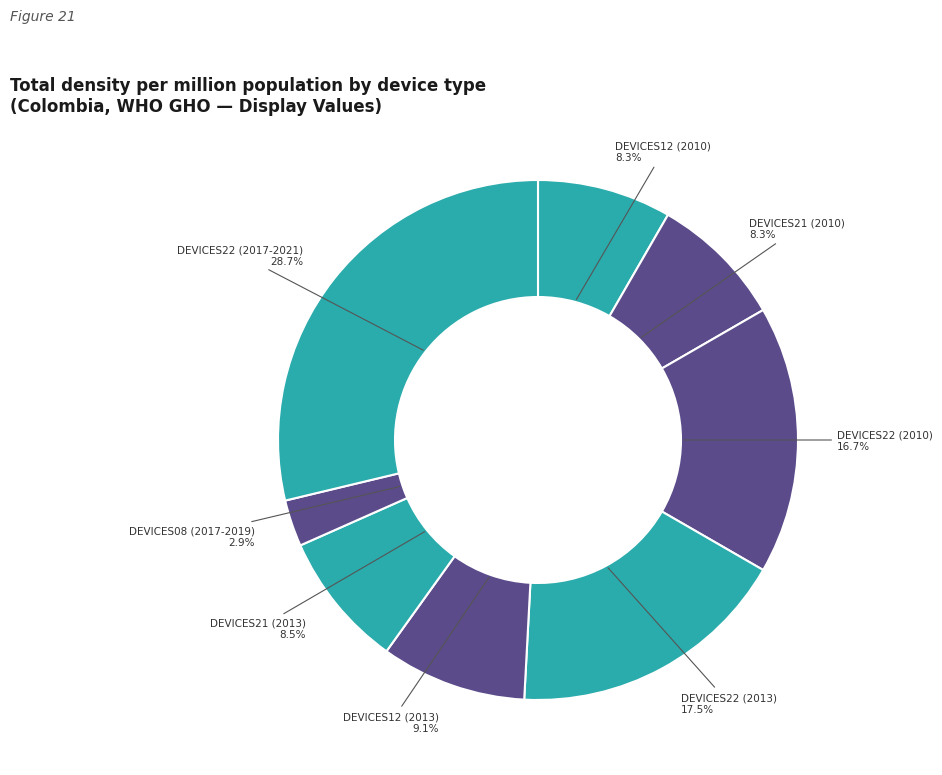

What is the smallest slice in the pie chart?

DEVICES08 (2017-2019)